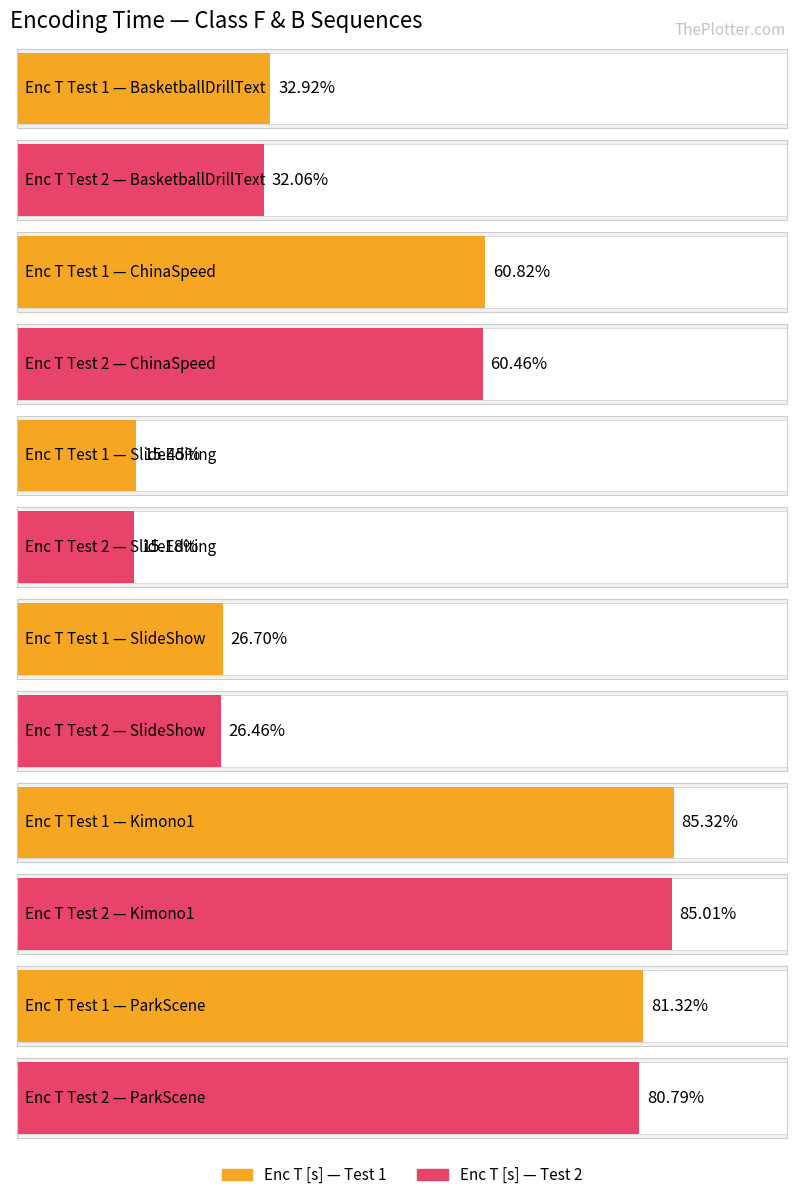

True or false: Enc T [s] (Test 2) has a value of 22575.9 at ParkScene.

False